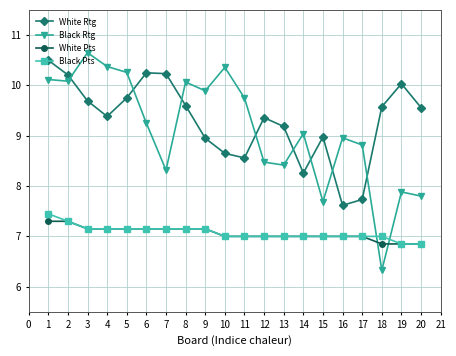

How many lines are shown in the chart?

4